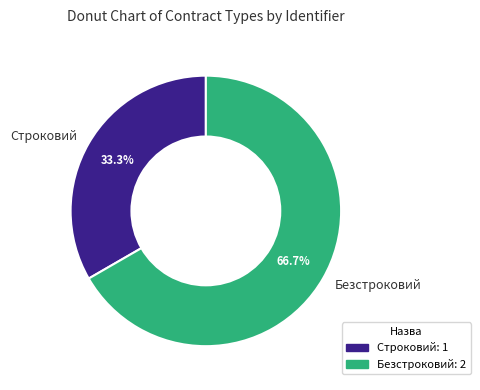

To the nearest percent, what is the combined percentage of Безстроковий and Строковий?

100%